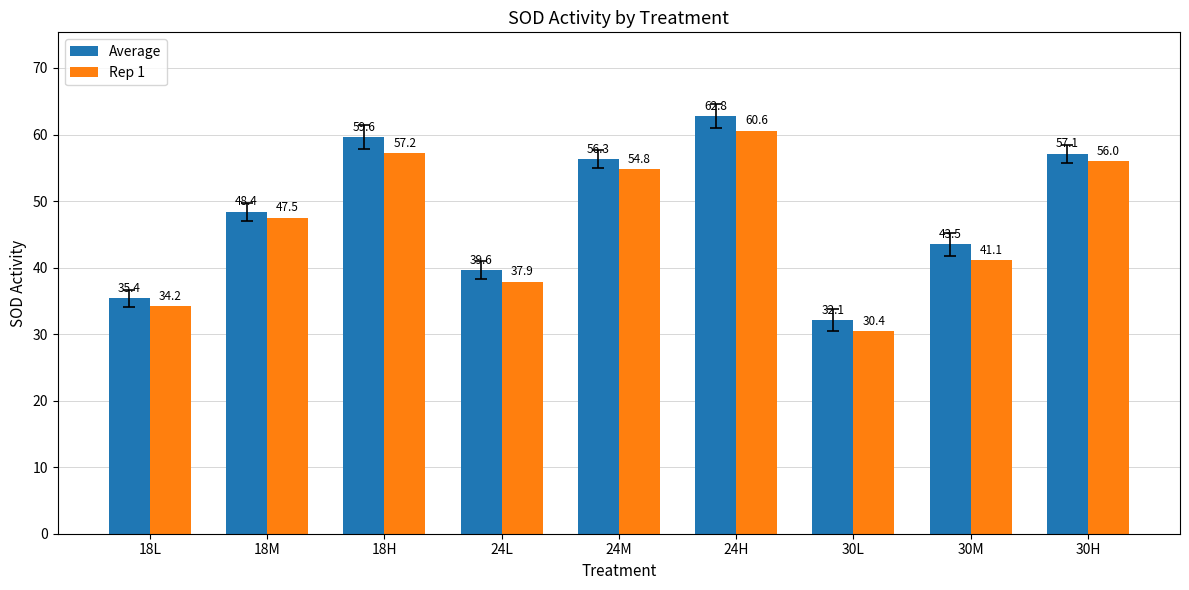

At how many categories does at least one series exceed 57?

3